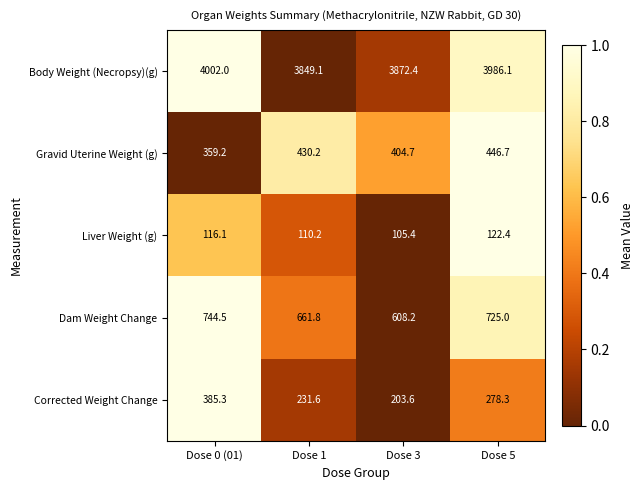

At which category is the sum across all series the highest?

Dose 0 (01)